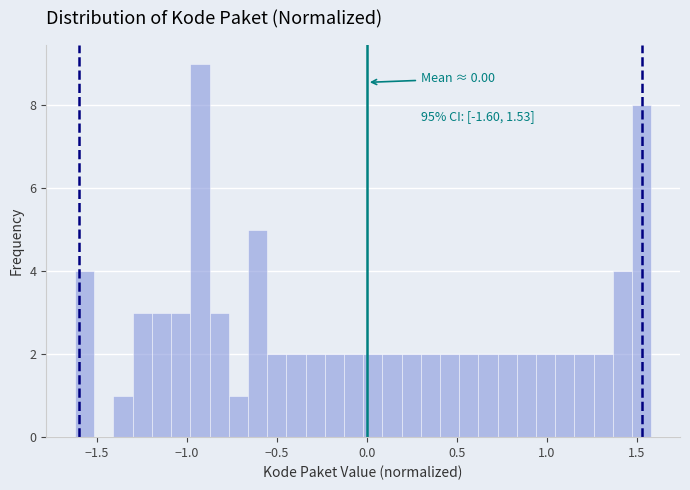

Read against the x-axis, roughly where is the centre of the tallest bar?

-0.95